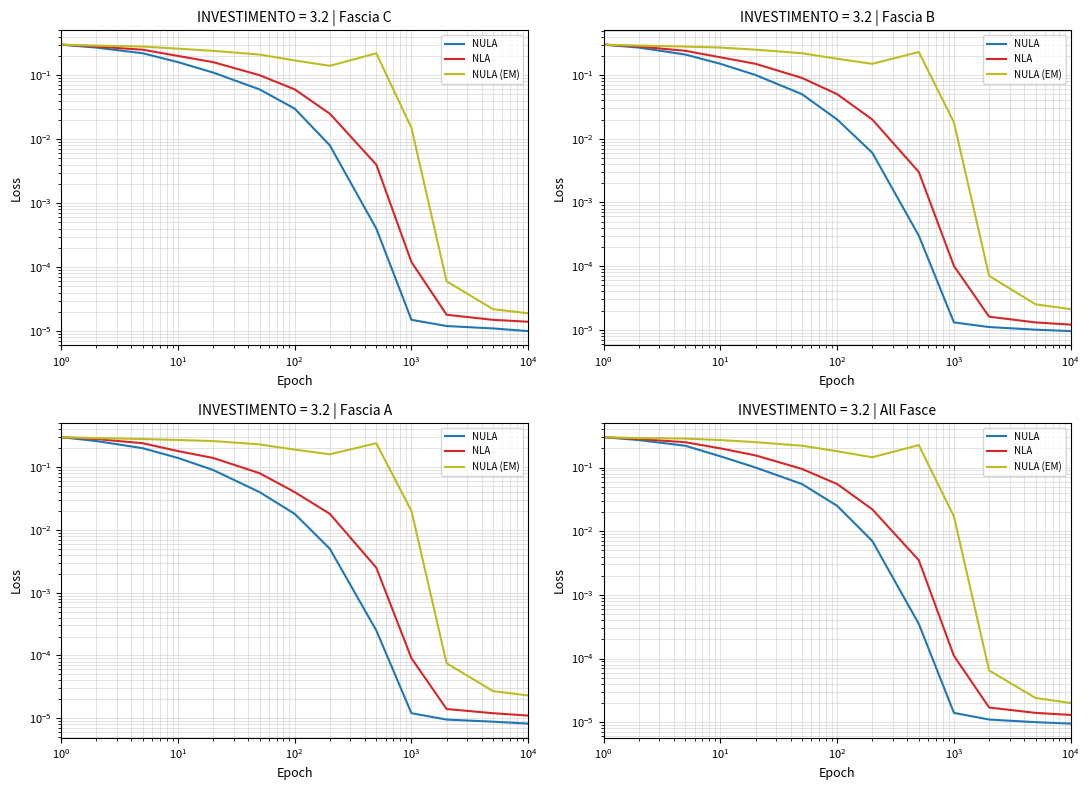

What are all the series names shown in the legend?

NULA, NLA, NULA (EM)